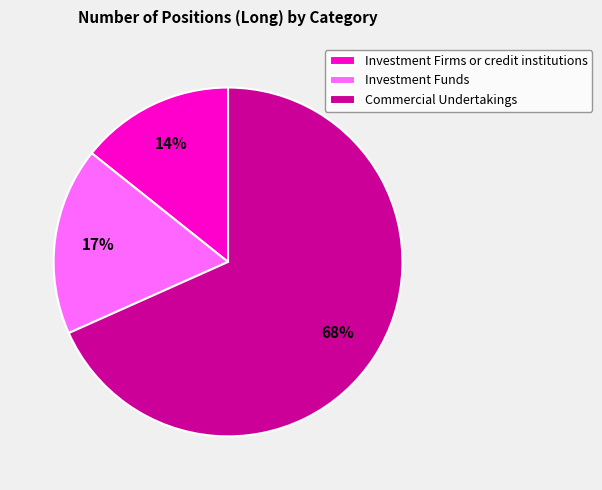

Is it true that Commercial Undertakings is 75% of the pie?

False